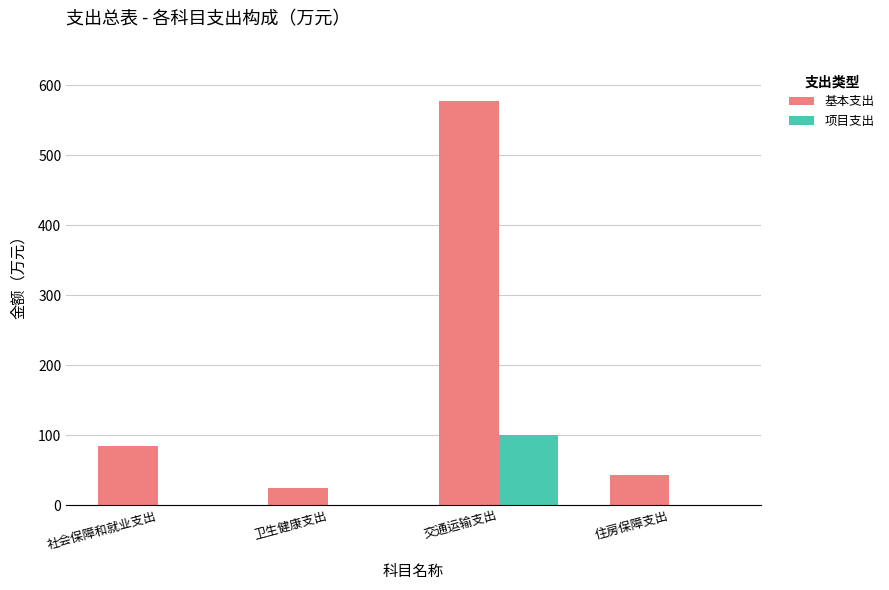

Which label corresponds to the largest value in the chart?

交通运输支出